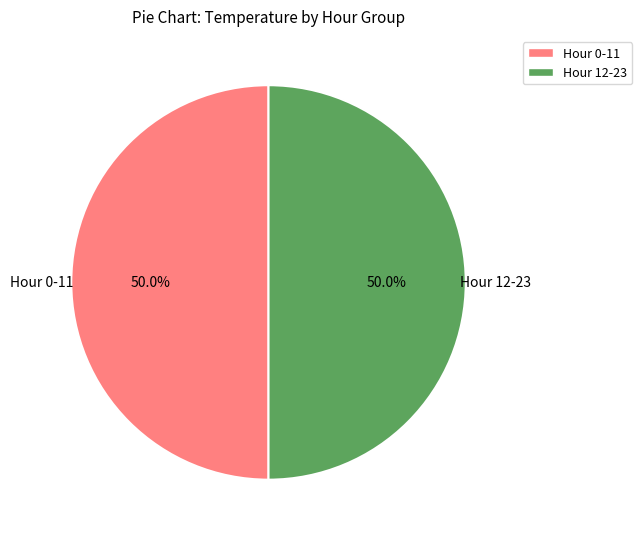

What is the ratio of the value at Hour 12-23 to the value at Hour 0-11?

1.0